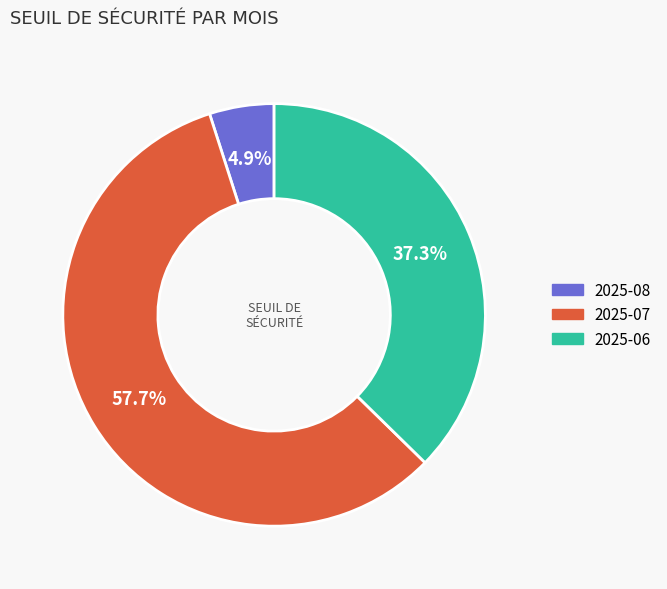

Is there any slice that represents more than half of the pie?

Yes